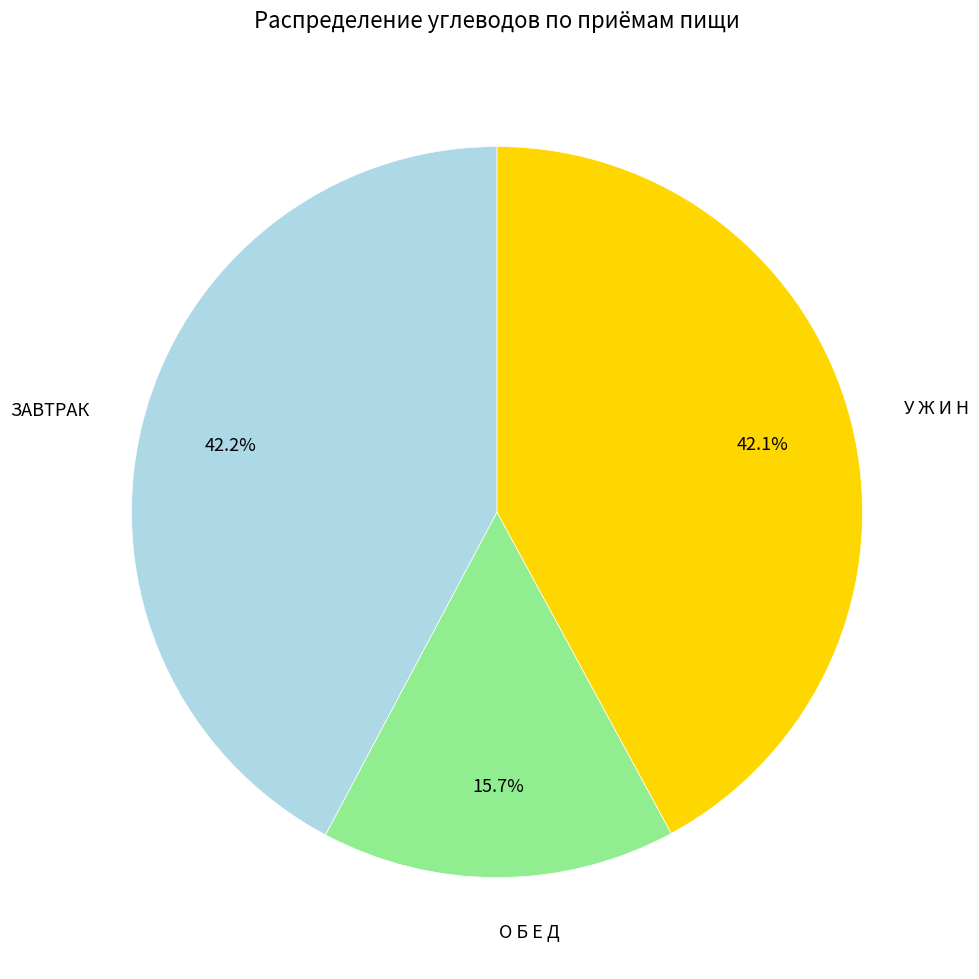

How many segments does this pie chart have?

3